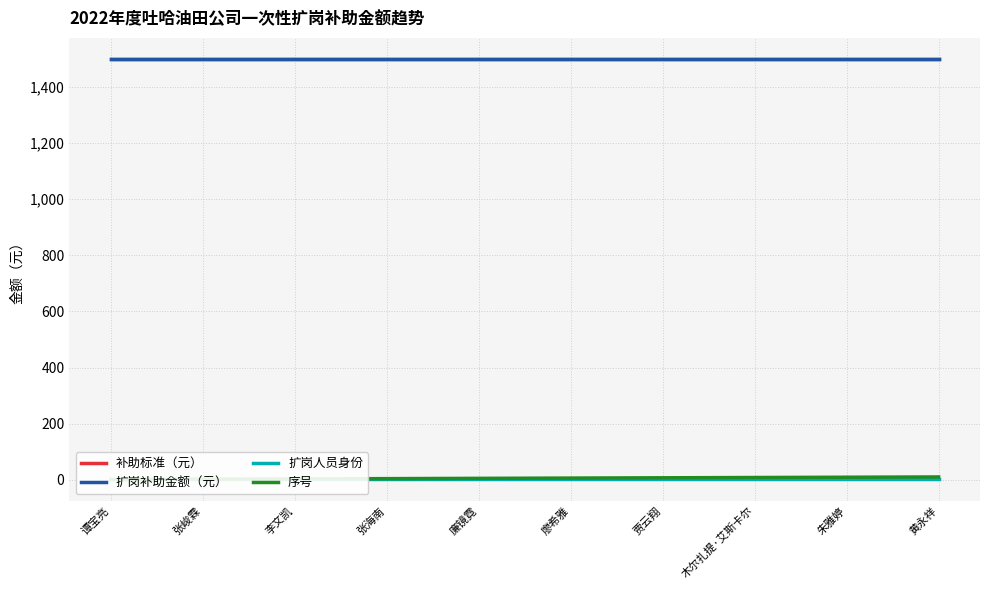

List the series in order of their peak value, lowest first.

扩岗人员身份, 序号, 补助标准（元）, 扩岗补助金额（元）